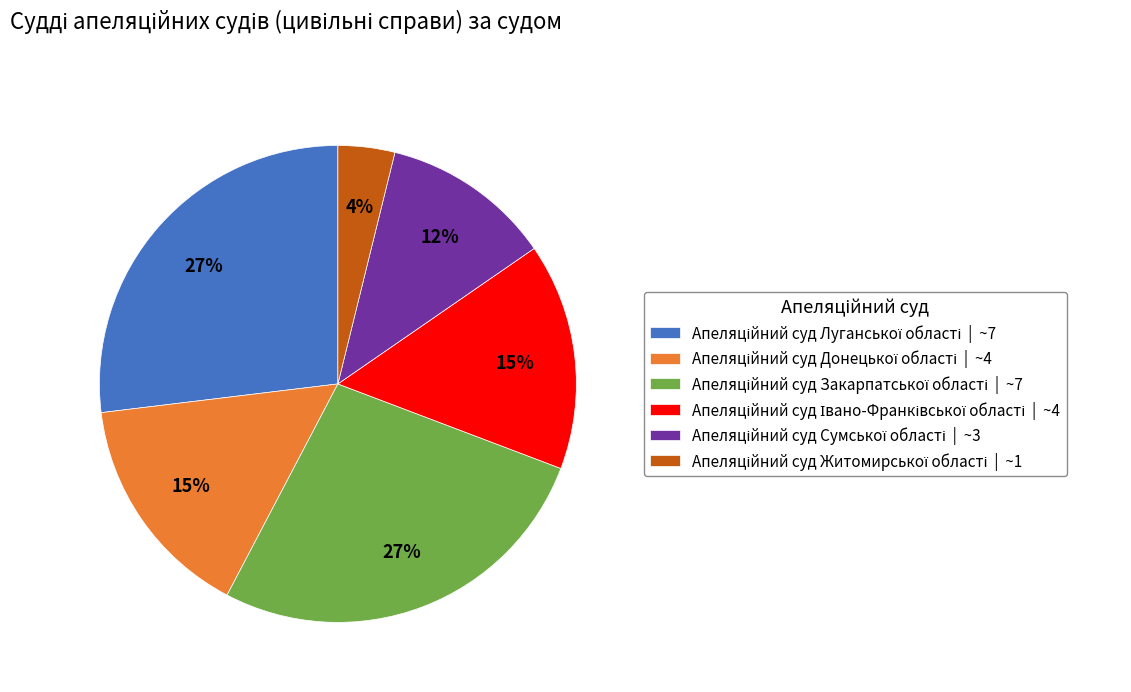

Does any single category account for the majority?

No